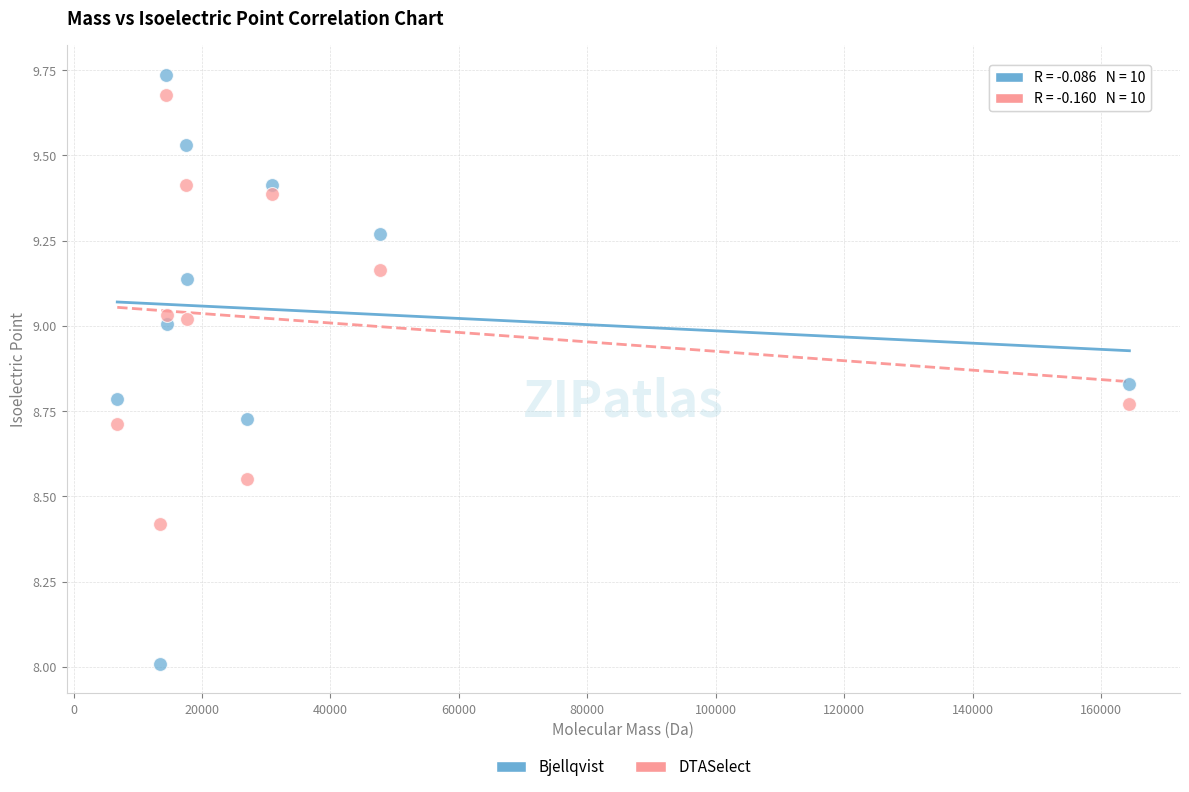

Which series has the widest spread of Y values?

Bjellqvist